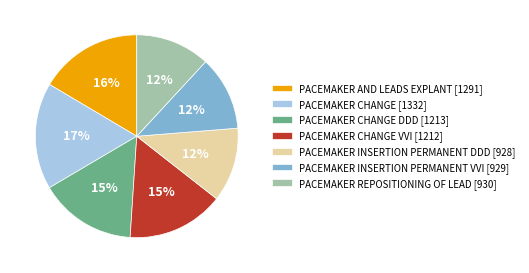

To the nearest percent, what is the average slice percentage?

14%